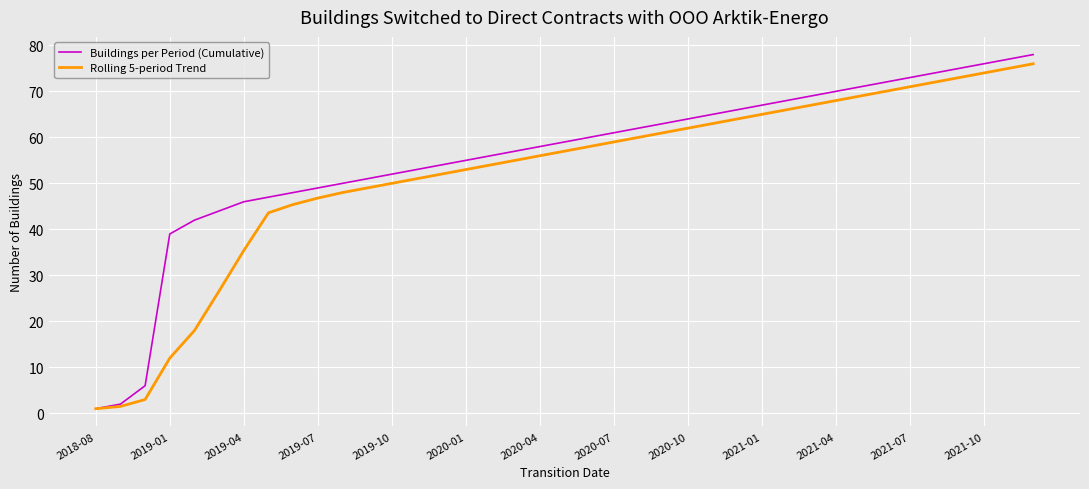

List the series in order of their overall mean, highest first.

Buildings per Period (Cumulative), Rolling 5-period Trend